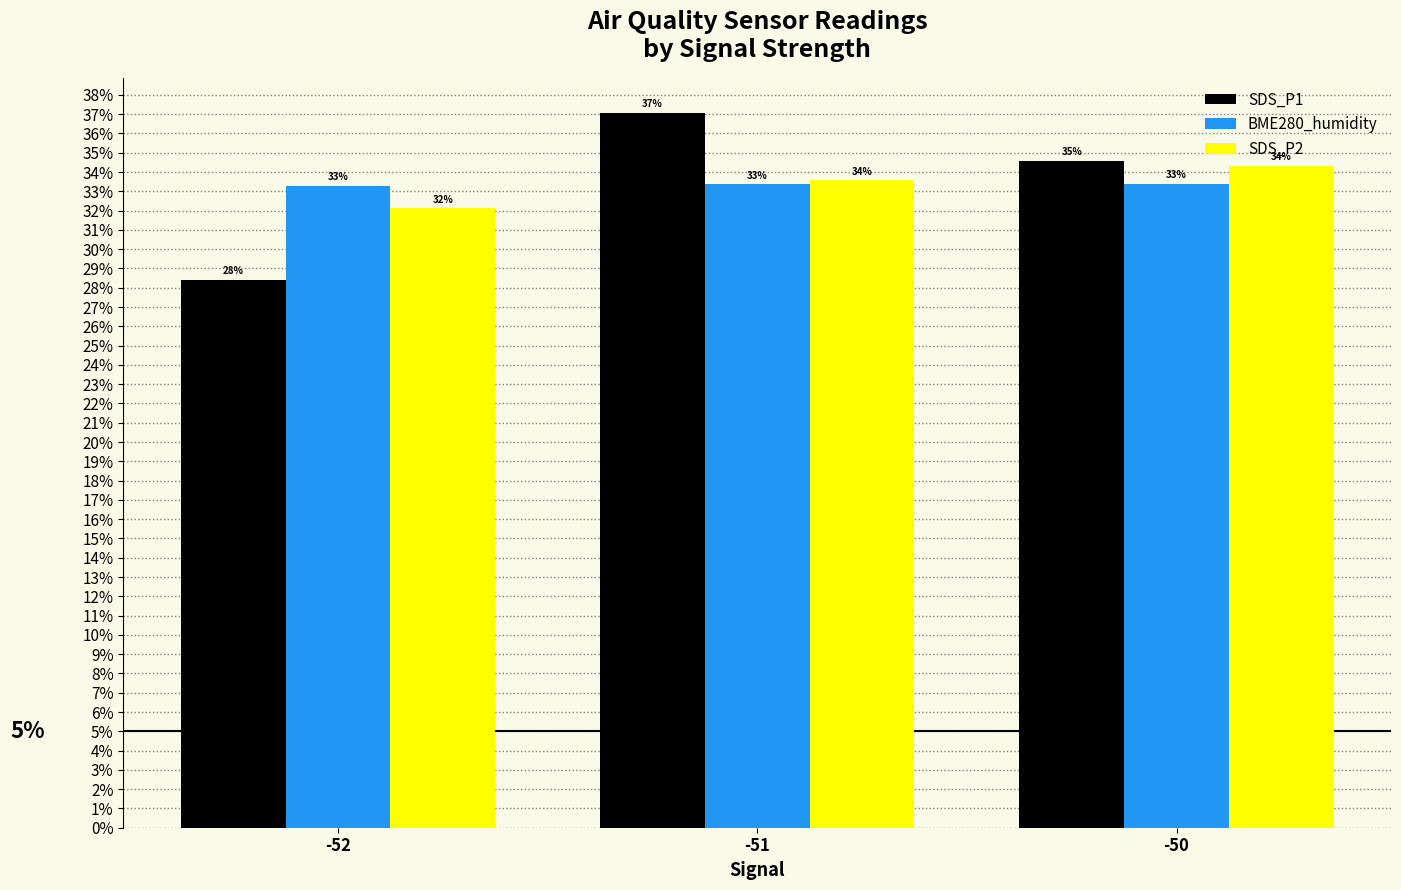

What is the average value of the SDS_P2 series?

0.3